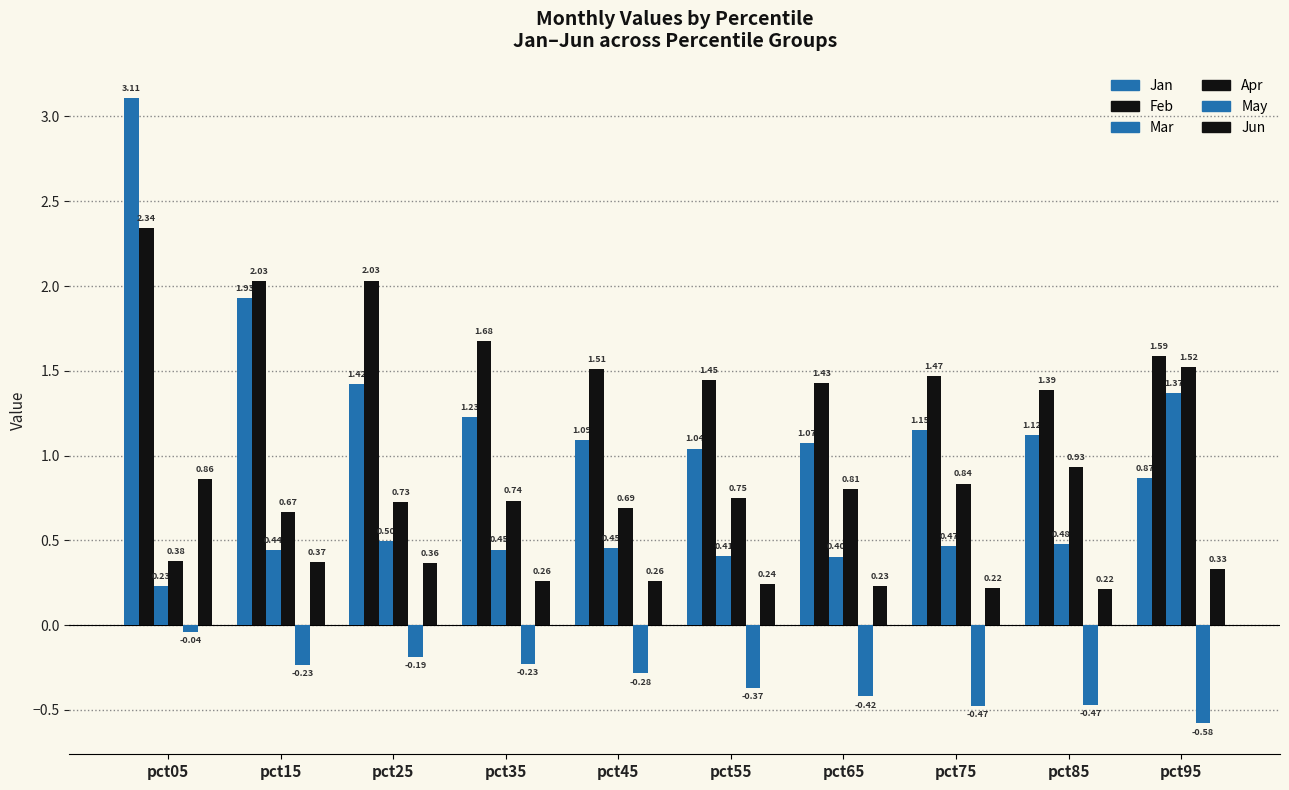

How many Jun values are between 0 and 1?

10